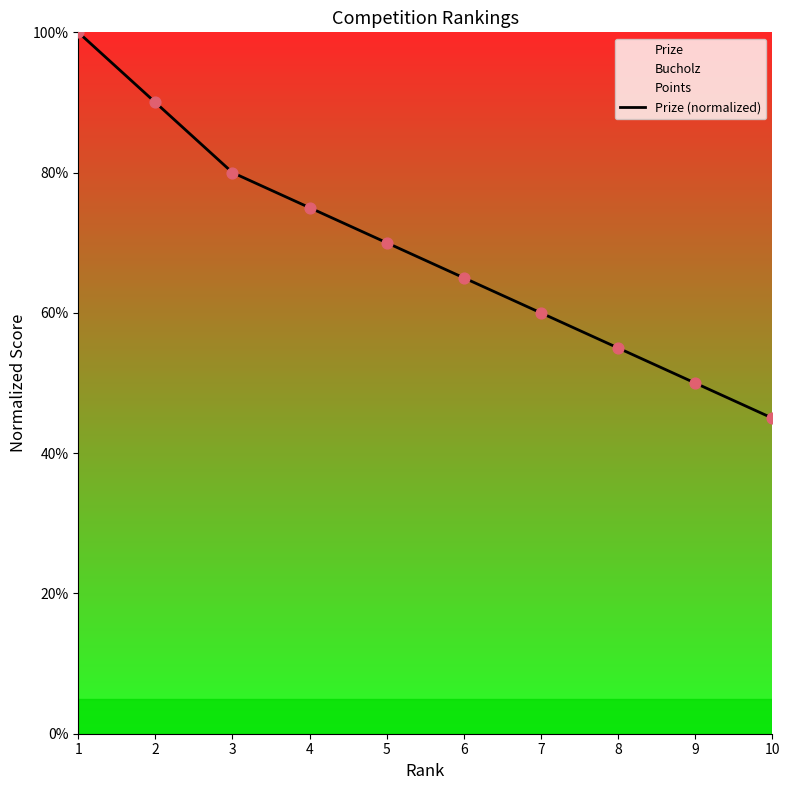

What is the change in value from 8 to 10?

-0.1